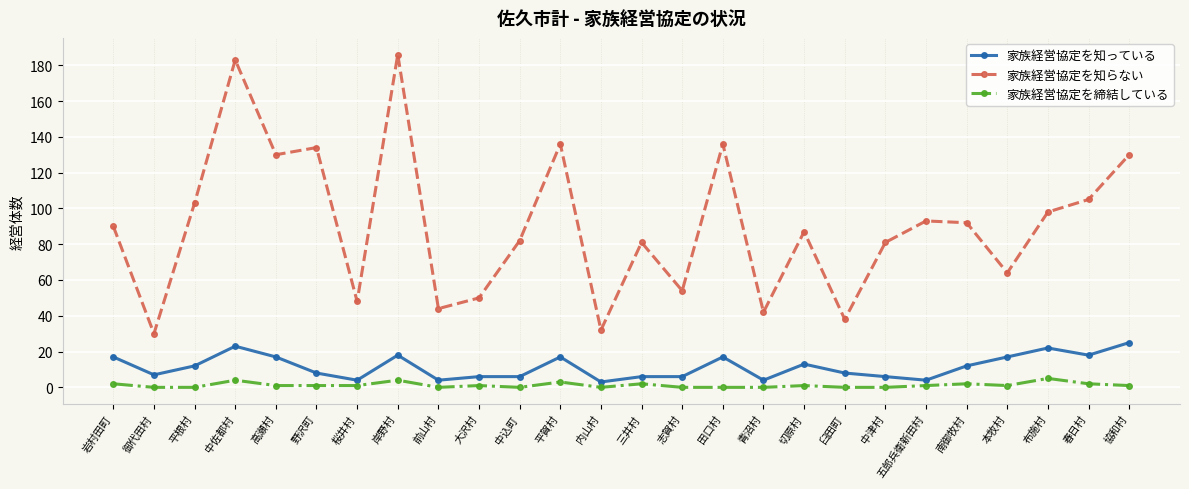

Which series has the widest spread of values?

家族経営協定を知らない